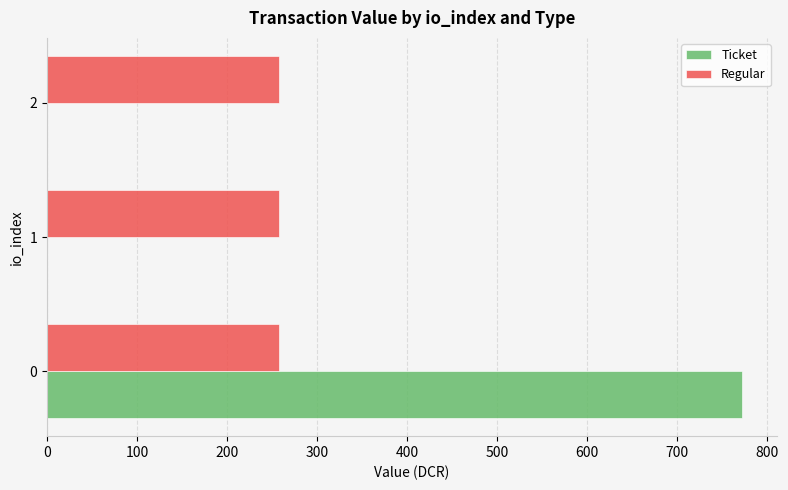

What is the greatest value displayed?

772.8